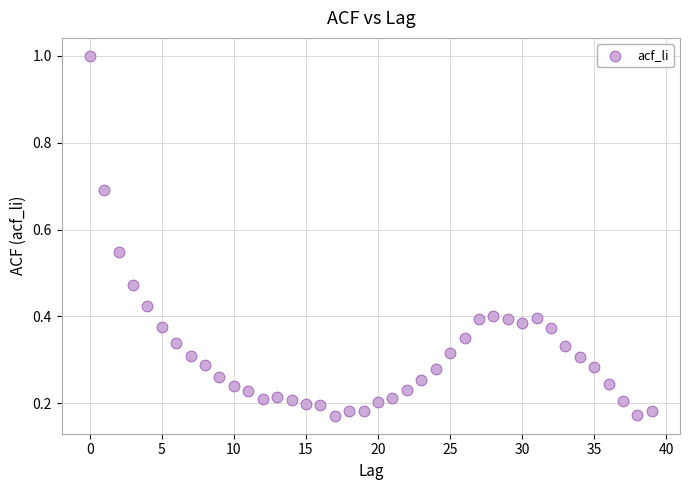

What is the range of Y values (max minus min)?

0.8